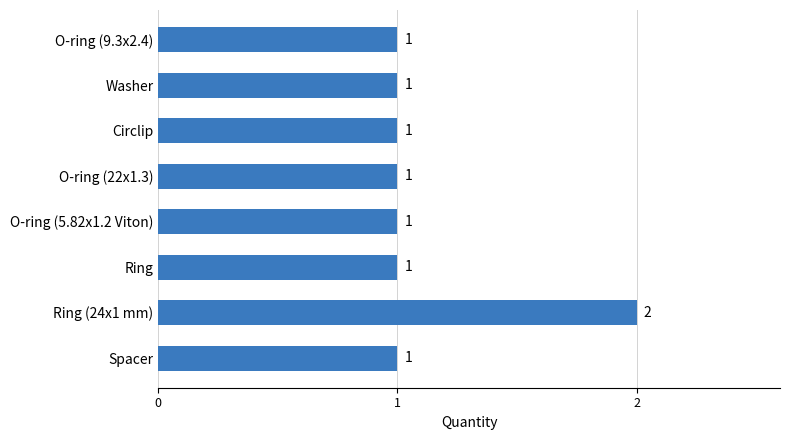

Which label corresponds to the largest value in the chart?

Ring (24x1 mm)